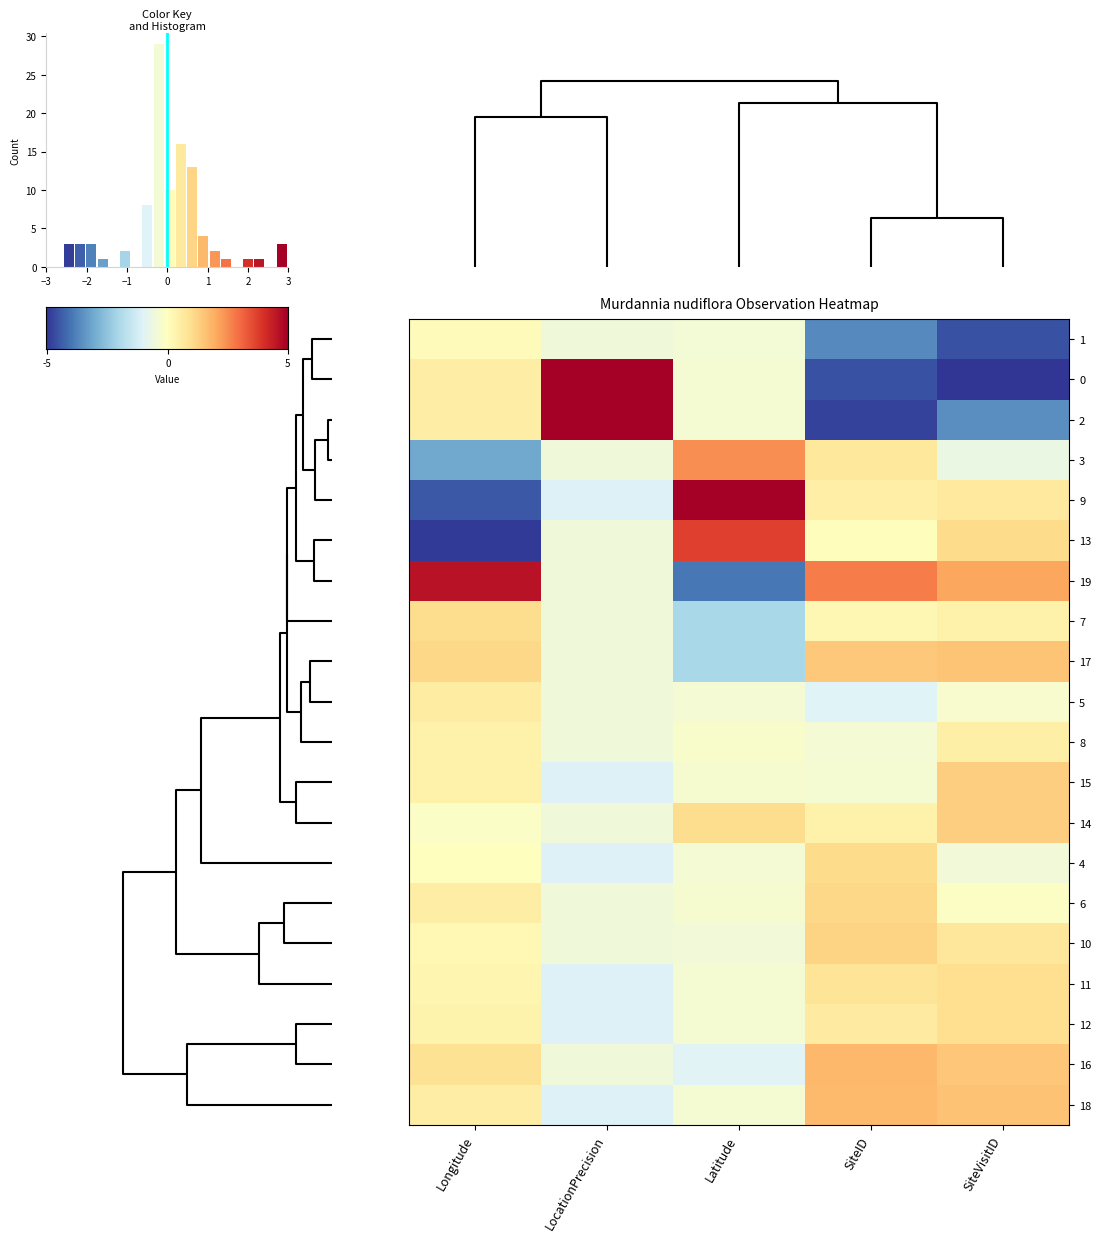

Between 0 and 3, which series saw the biggest shift?

row_2